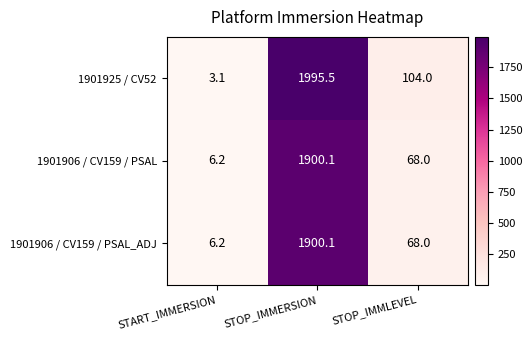

How many categories are shown in the chart?

3